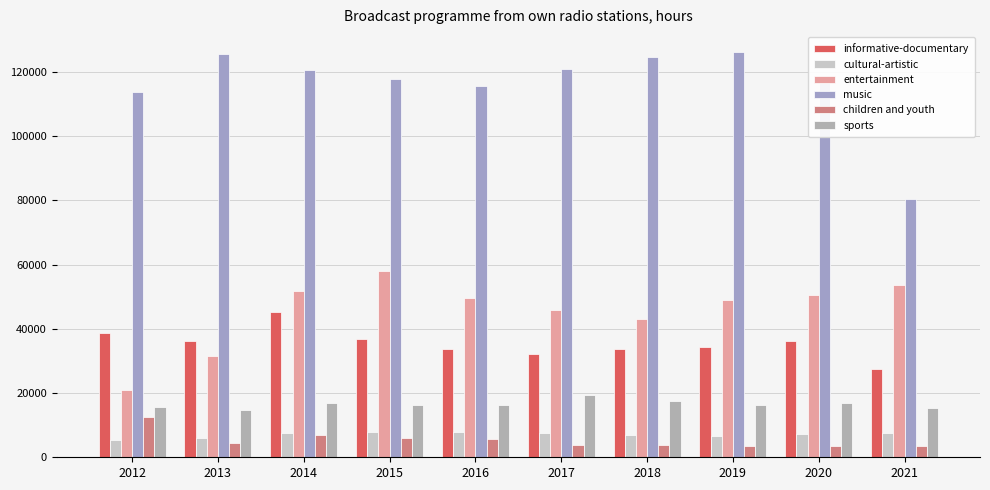

Which category has the highest value across all series?

2019